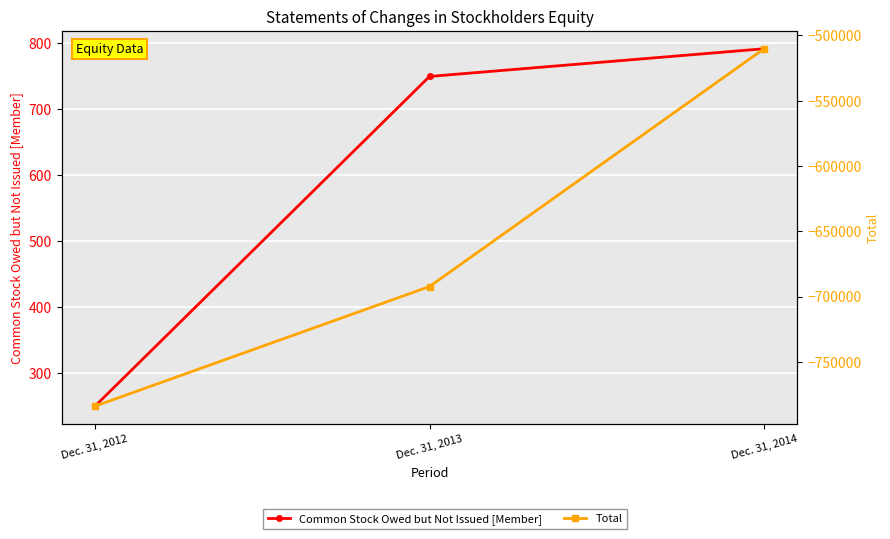

The Common Stock Owed but Not Issued [Member] series shows 792 at Dec. 31, 2014. True or false?

True